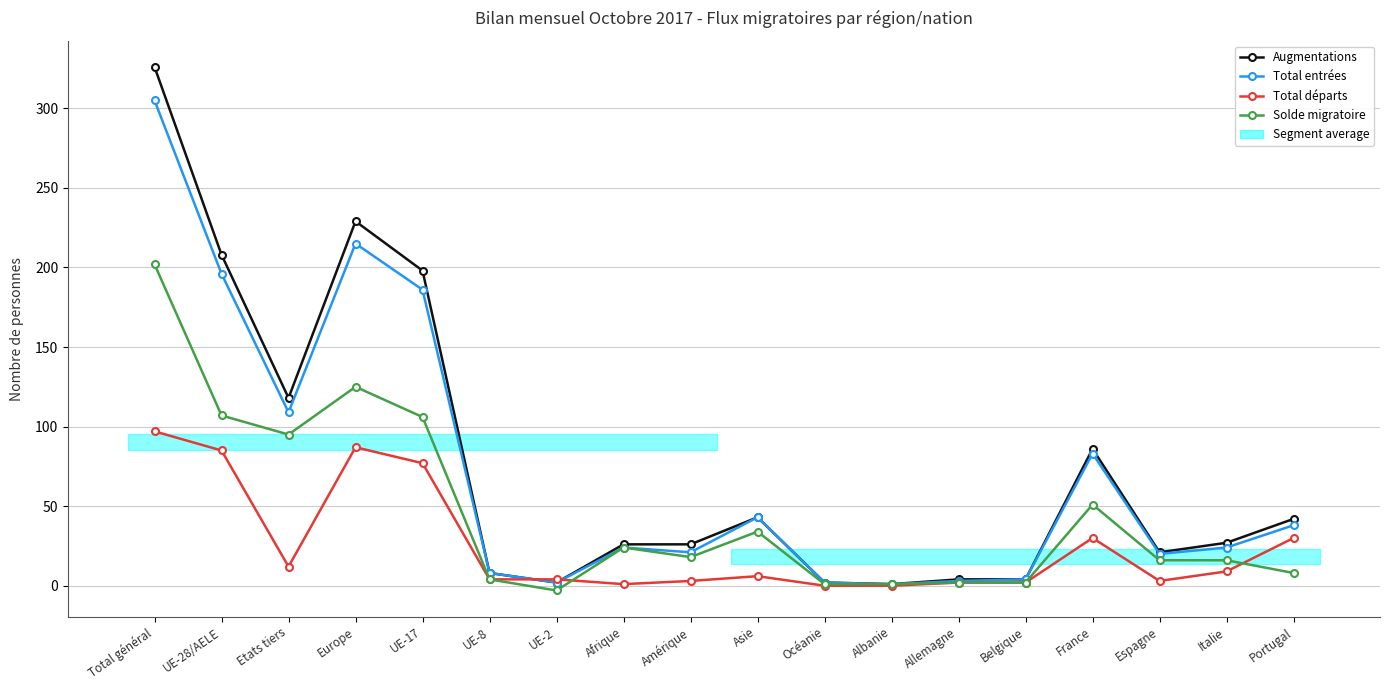

Read the Solde migratoire value at UE-28/AELE, to the nearest 50.

100